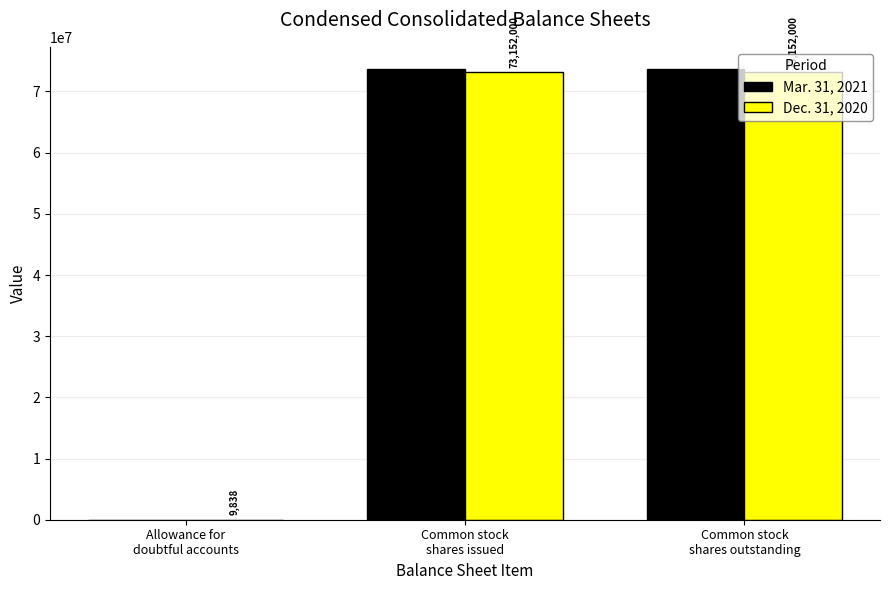

Is the value of Mar. 31, 2021 at Allowance for
doubtful accounts greater than the value of Dec. 31, 2020 at Common stock
shares issued?

No